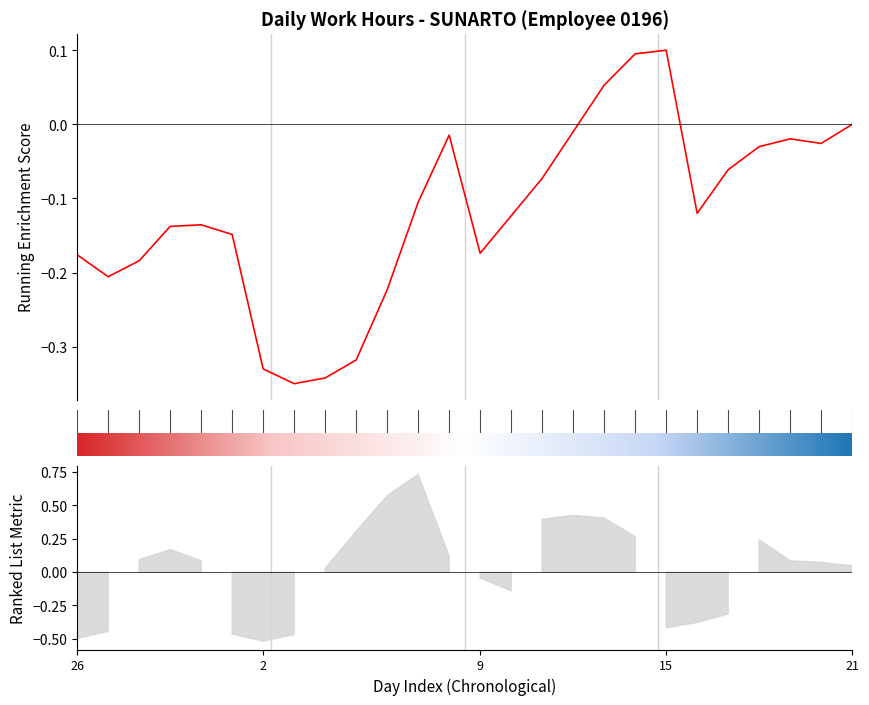

Where is the data nearest to the value 11?

9